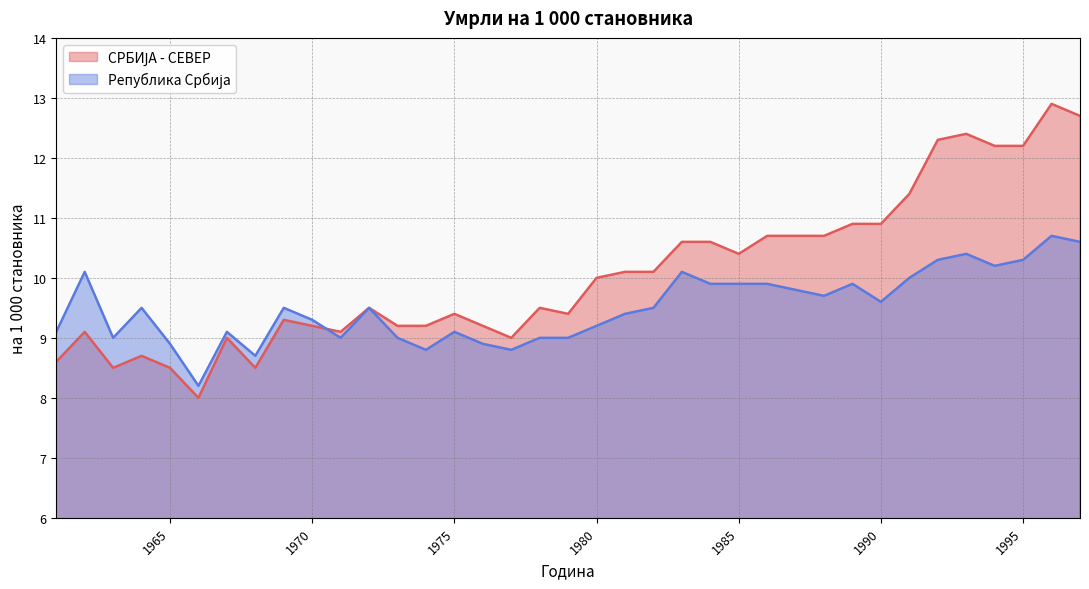

How many intersections are there between Република Србија and СРБИЈА - СЕВЕР?

1